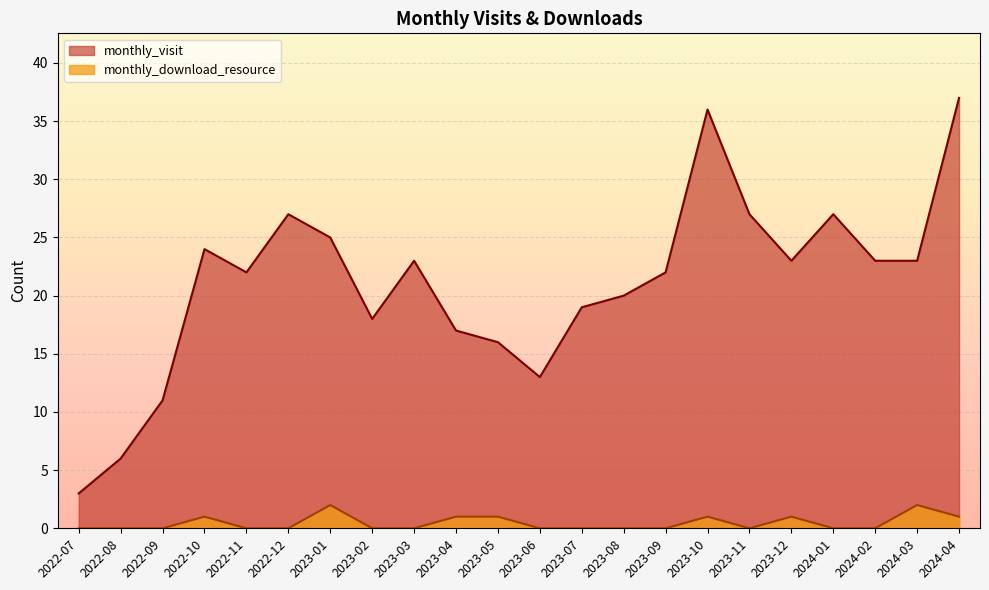

What is the sum of all monthly_visit values?

462